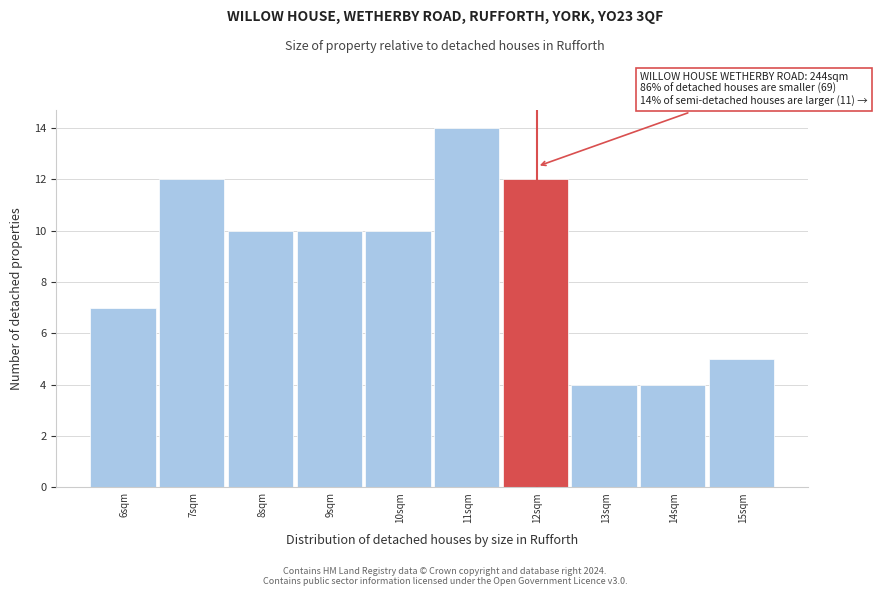

Reading left to right, extract all data points from this chart.

7	12	10	10	10	14	12	4	4	5